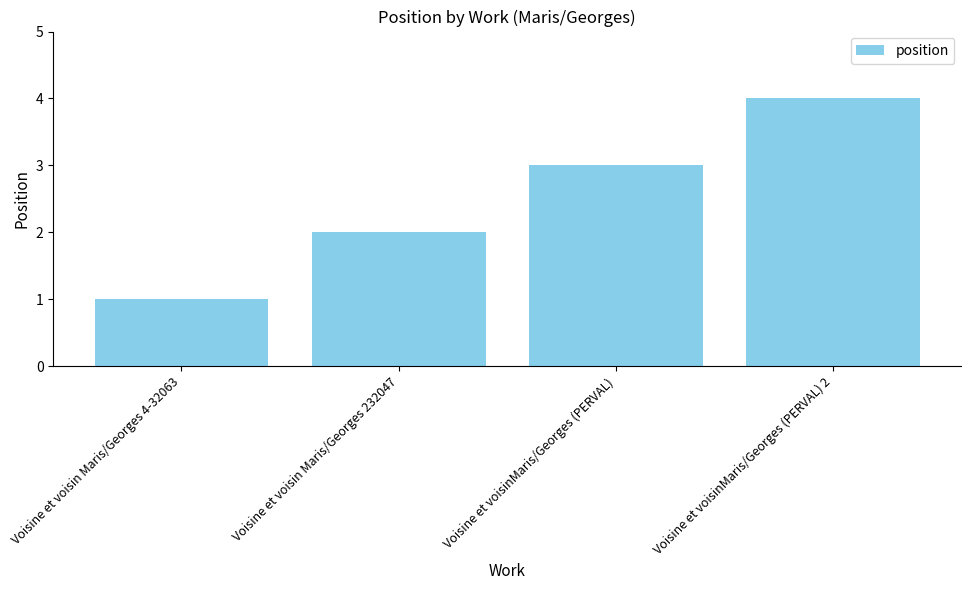

Rank the categories by value from highest to lowest.

Voisine et voisinMaris/Georges (PERVAL) 2, Voisine et voisinMaris/Georges (PERVAL), Voisine et voisin Maris/Georges 232047, Voisine et voisin Maris/Georges 4-32063